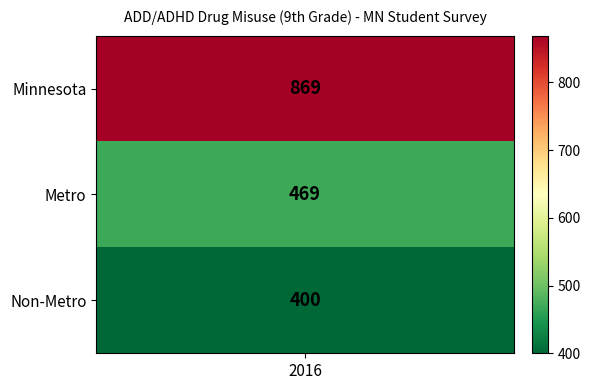

How many data points are less than 469?

1